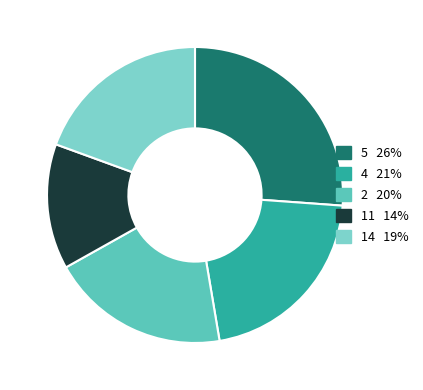

Between 2 and 11, which is larger?

2